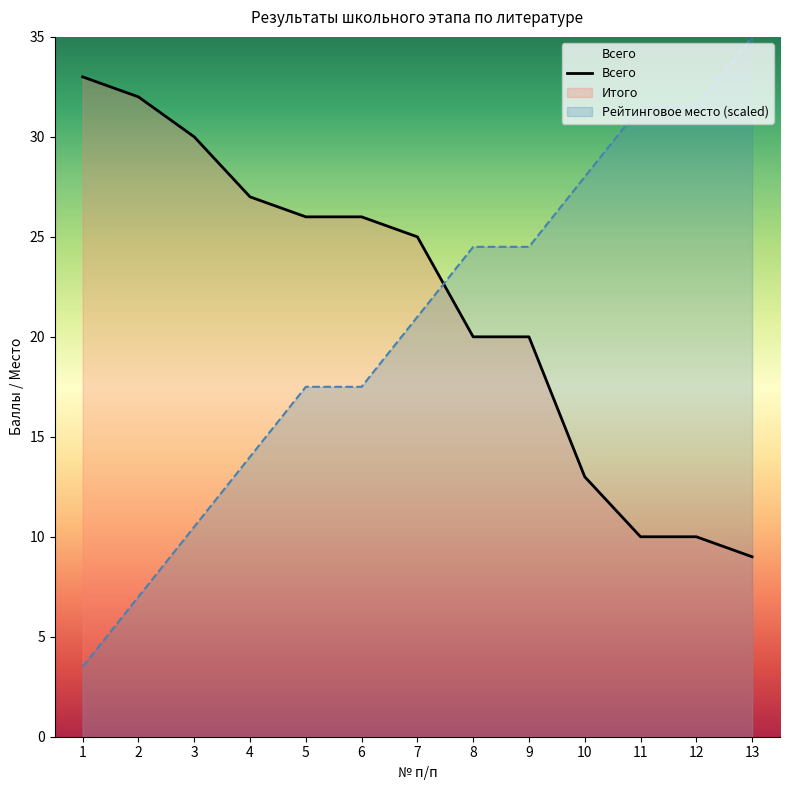

How many values in the Всего series exceed 25?

6